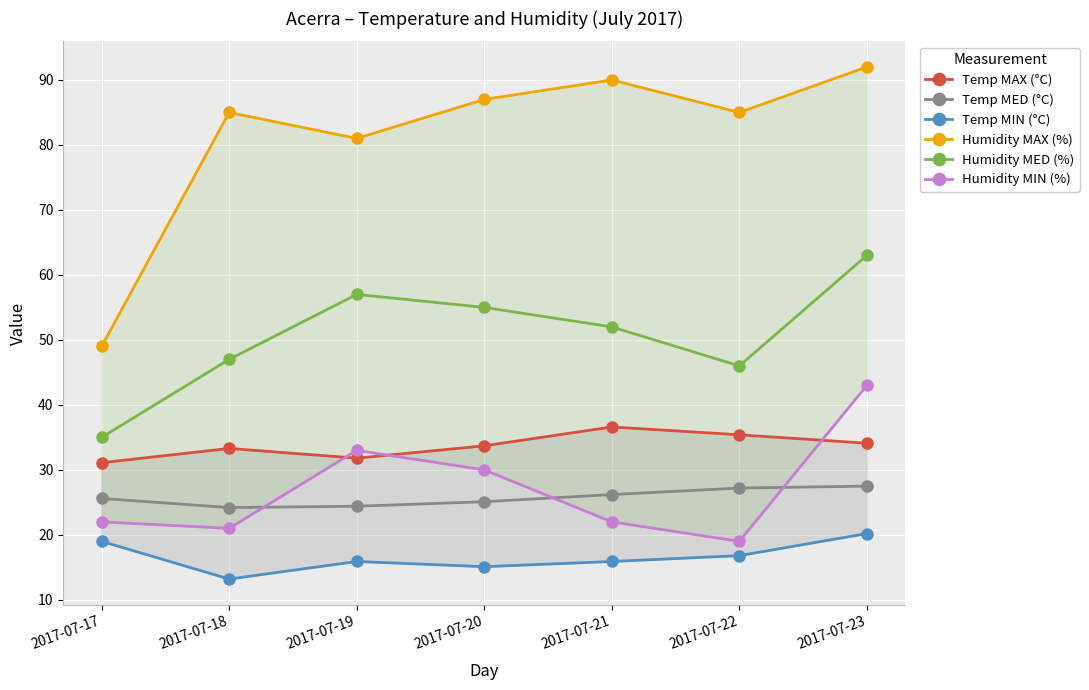

What is the minimum value shown in the chart?

13.2